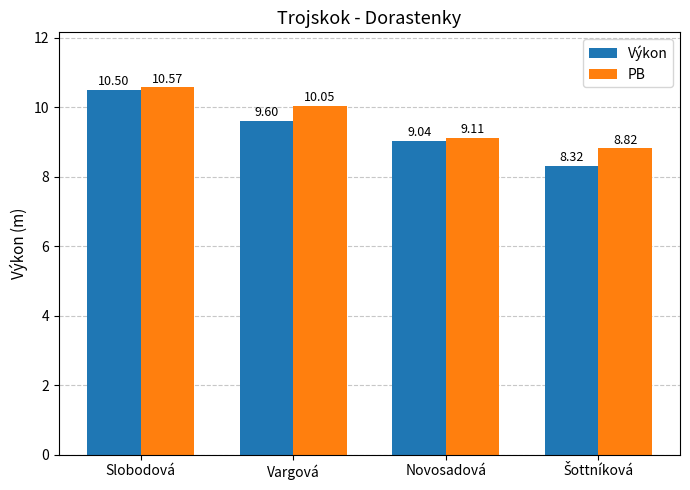

Rank the series by their maximum value, from lowest to highest.

Výkon, PB